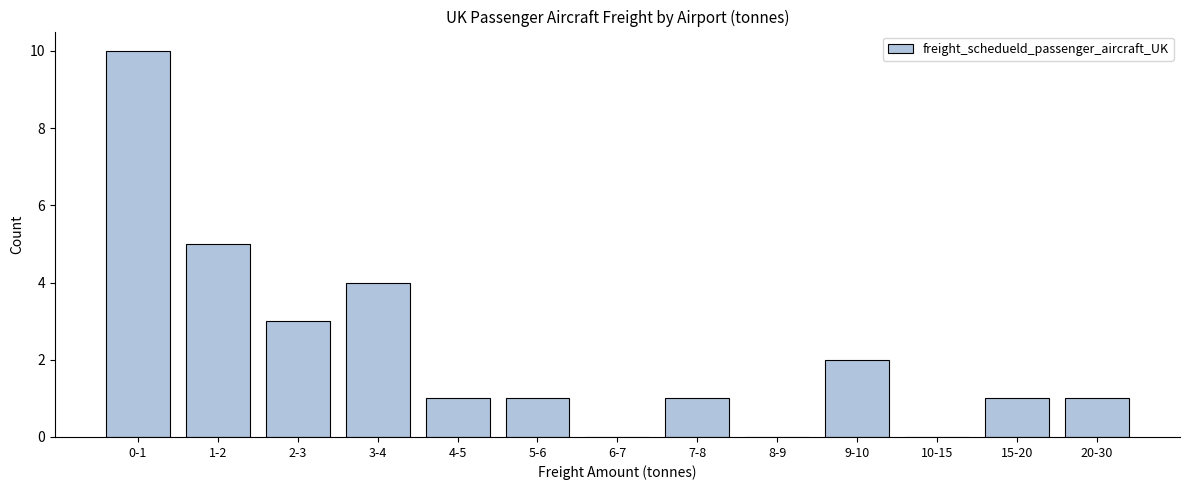

Reading left to right, what are all the values shown in this chart?

0-1=10	1-2=5	2-3=3	3-4=4	4-5=1	5-6=1	6-7=0	7-8=1	8-9=0	9-10=2	10-15=0	15-20=1	20-30=1